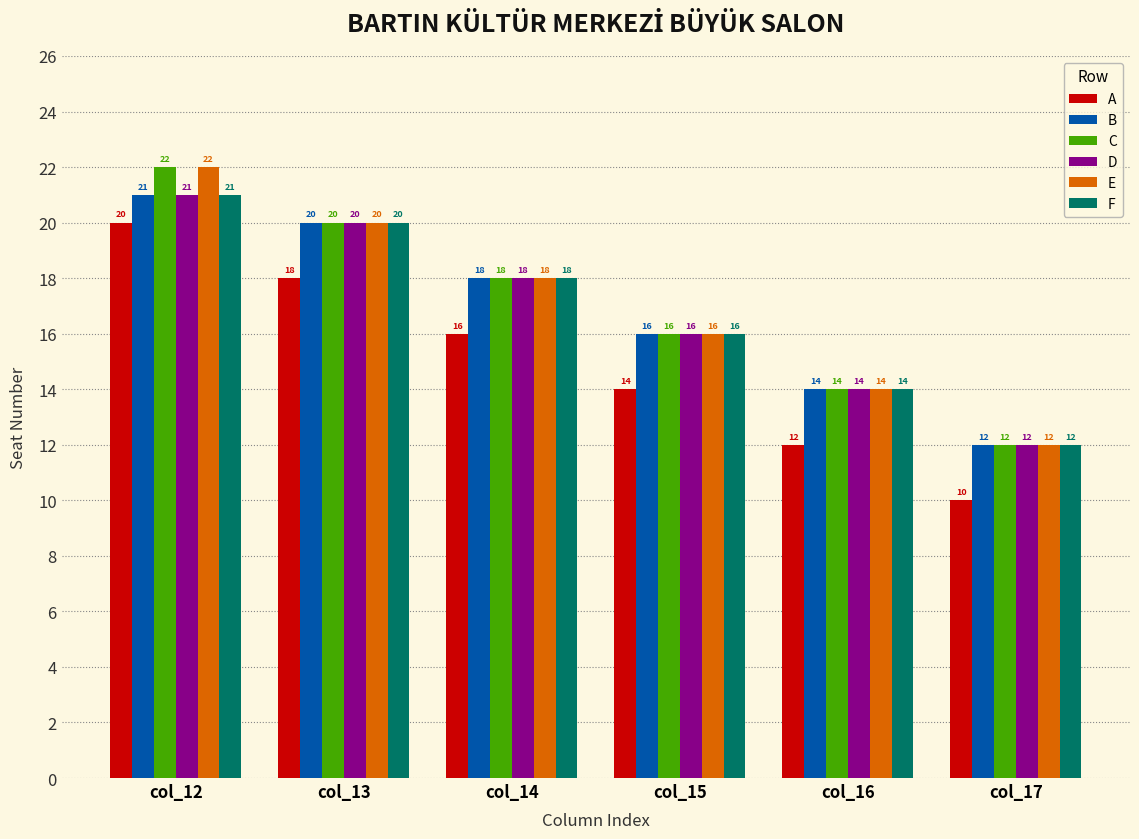

How many bars are there in each group?

6